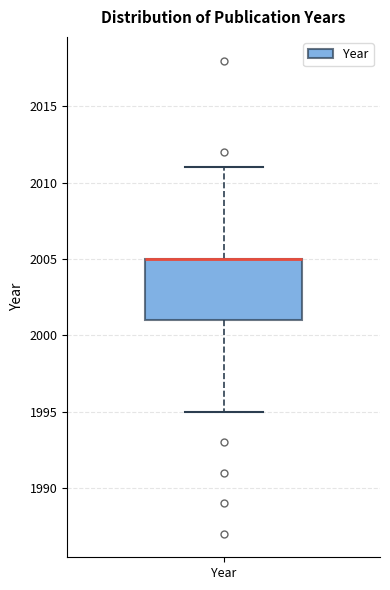

Transcribe this box plot: give where the median line is, the range the box spans, and where the two whiskers end, as read against the y-axis. The values are not printed on the chart, so give them approximately, as read against the axis.

median 2005 (drawn on the box's upper edge), box 2001 to 2005, whiskers 1995 to 2011